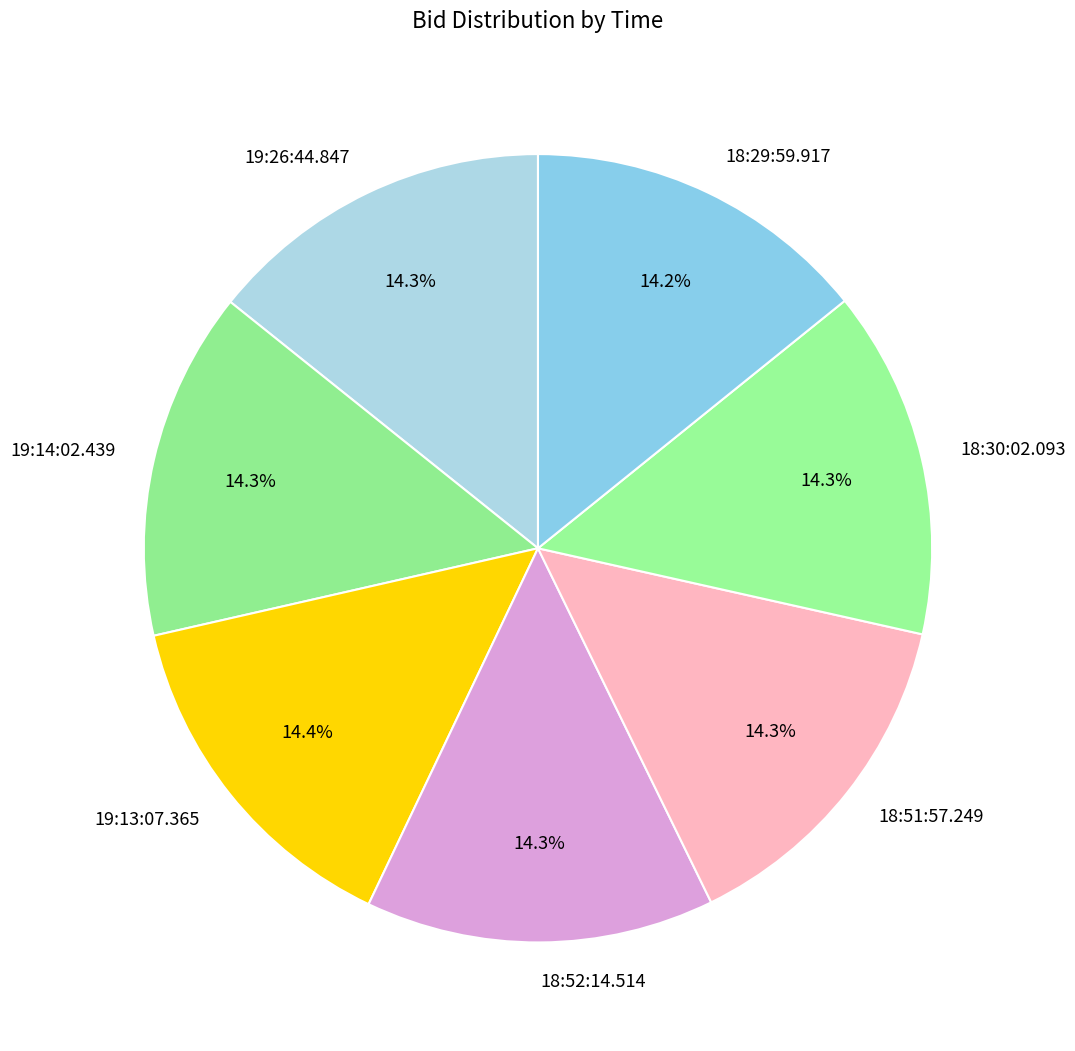

Is 19:14:02.439 the majority of the pie?

No